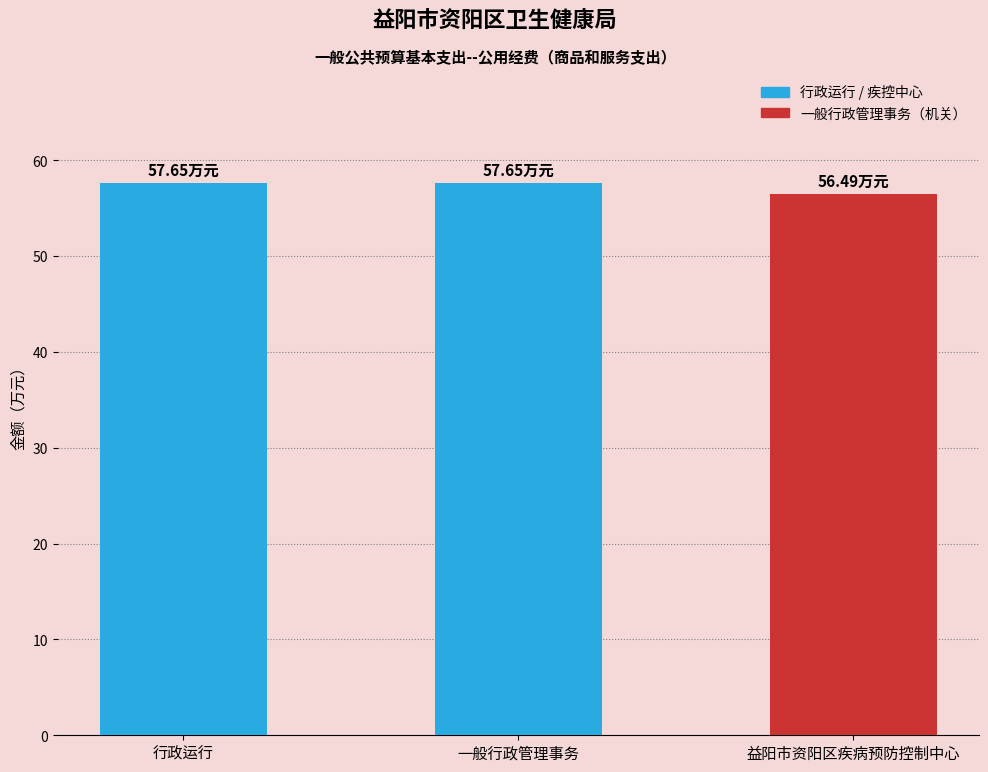

Where does the data first go above 57?

行政运行